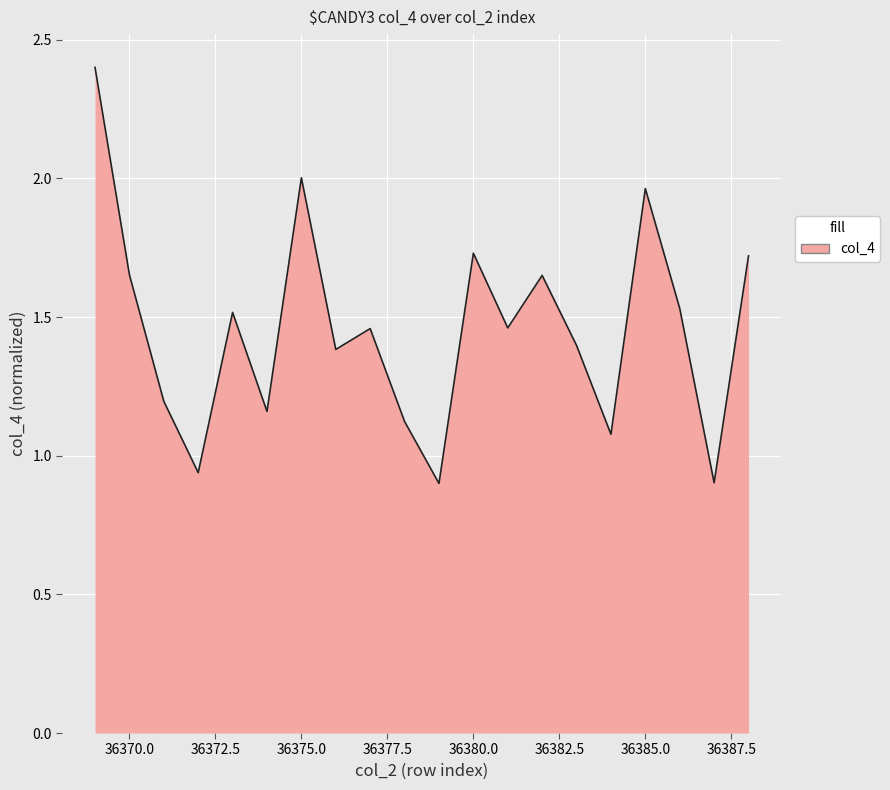

What is the greatest value displayed?

2.4